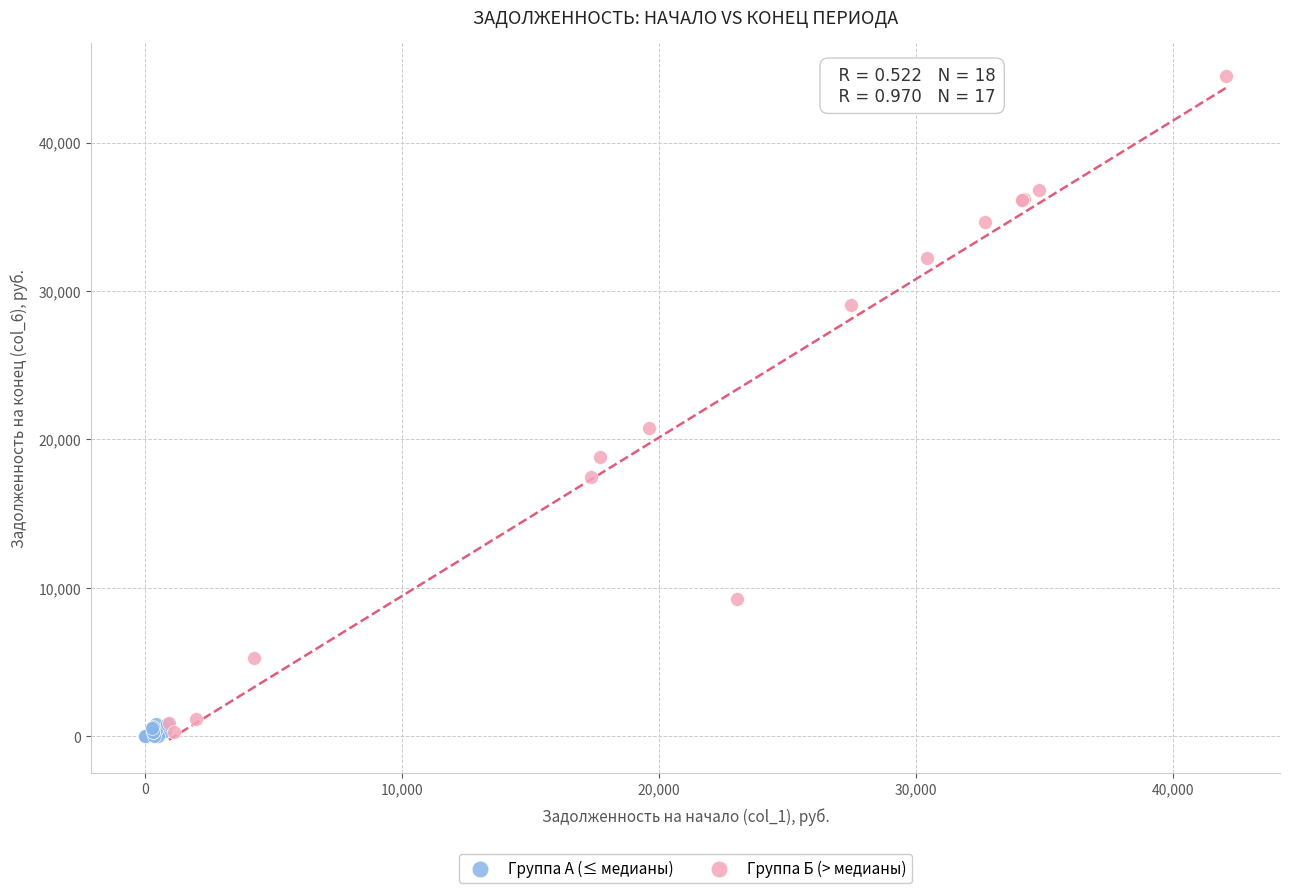

Which series reaches the maximum Y coordinate?

Группа Б (> медианы)